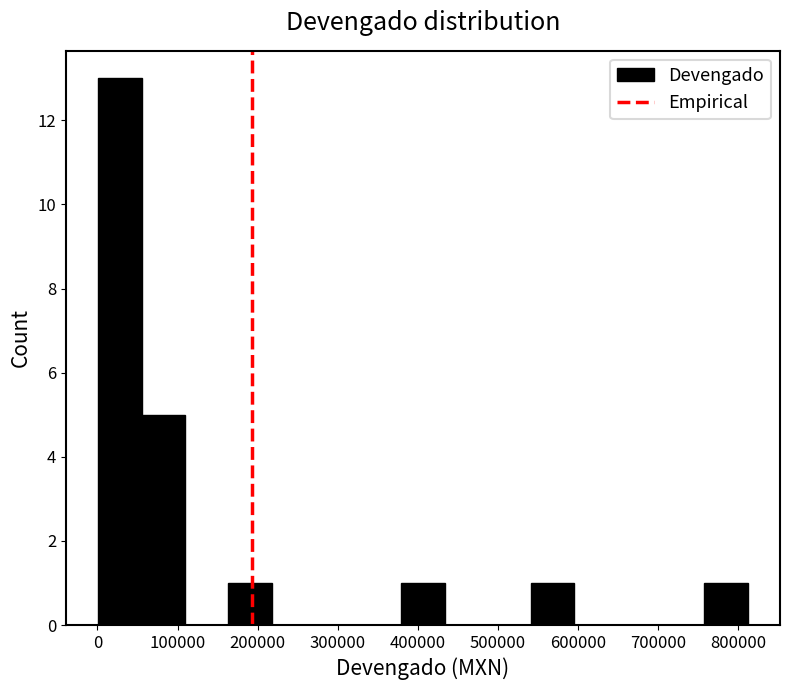

Over which range of the x-axis is the bar tallest?

0 to 60000